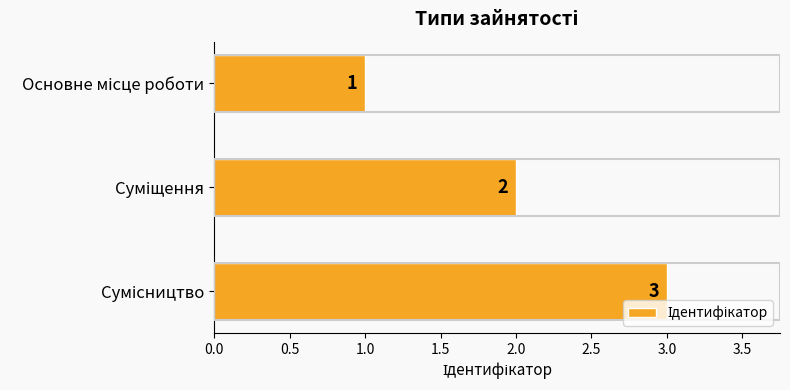

What is the greatest value displayed?

3